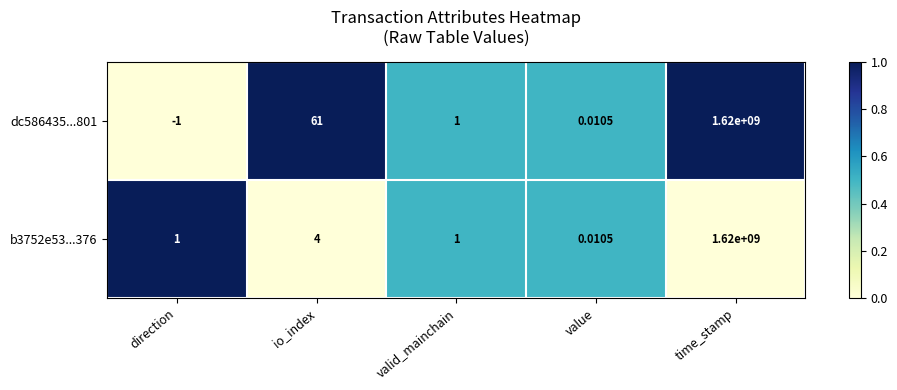

At which label does dc586435...801 reach its minimum?

direction